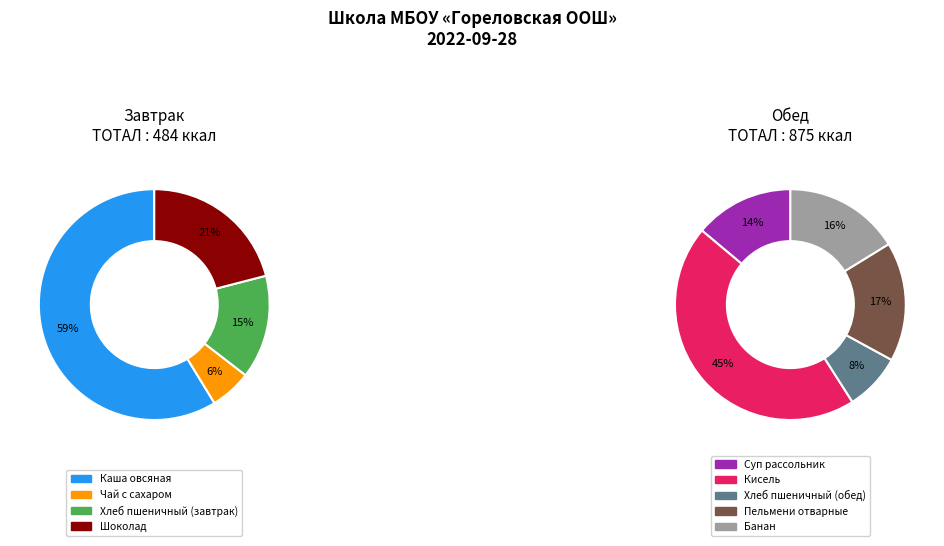

Which slice is the smallest?

Чай с сахаром